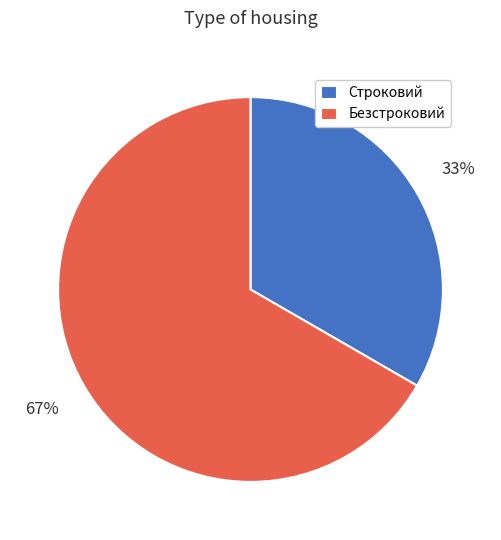

How many segments does this pie chart have?

2